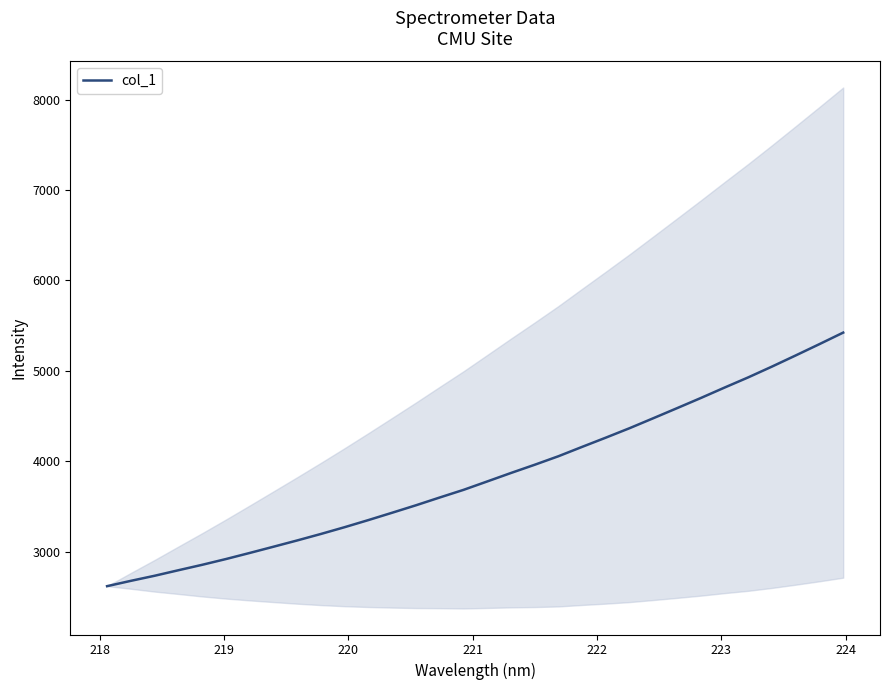

What is the minimum value for col_1?

2617.7